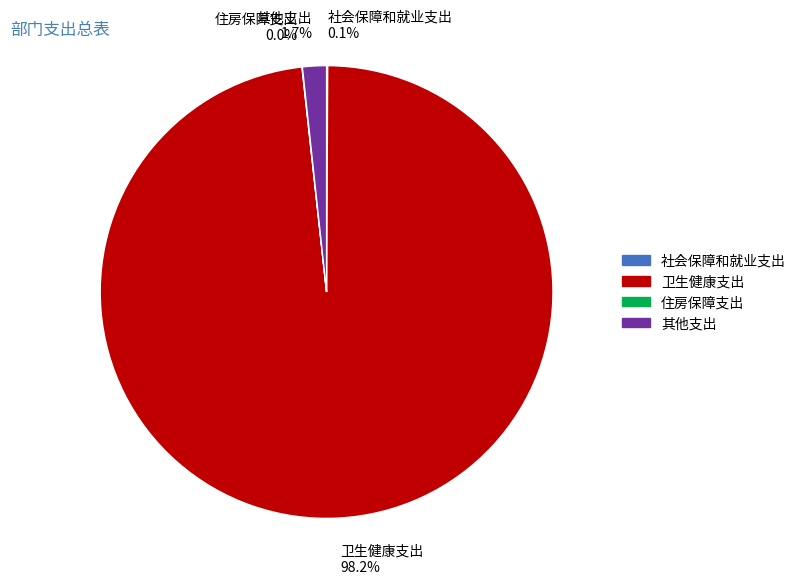

Does 卫生健康支出 98.2% represent more than half of the total?

Yes